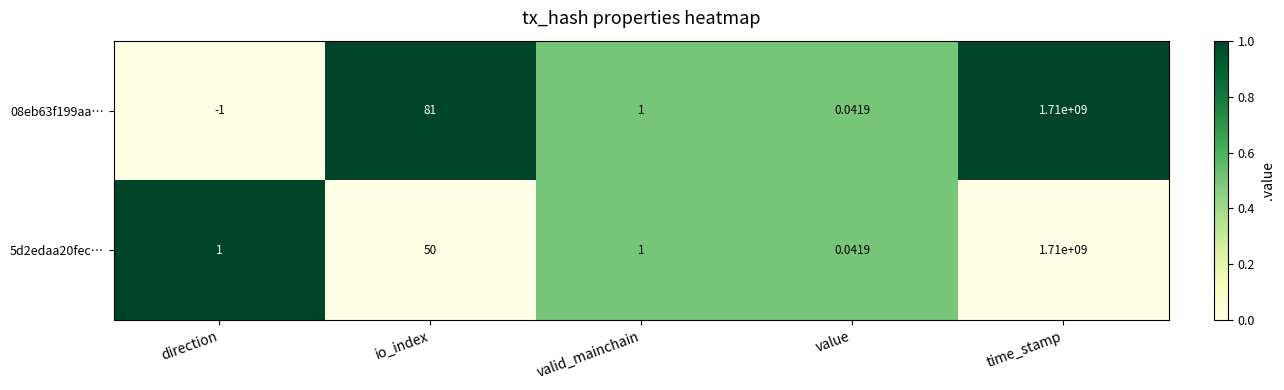

Count the number of categories in the chart.

5